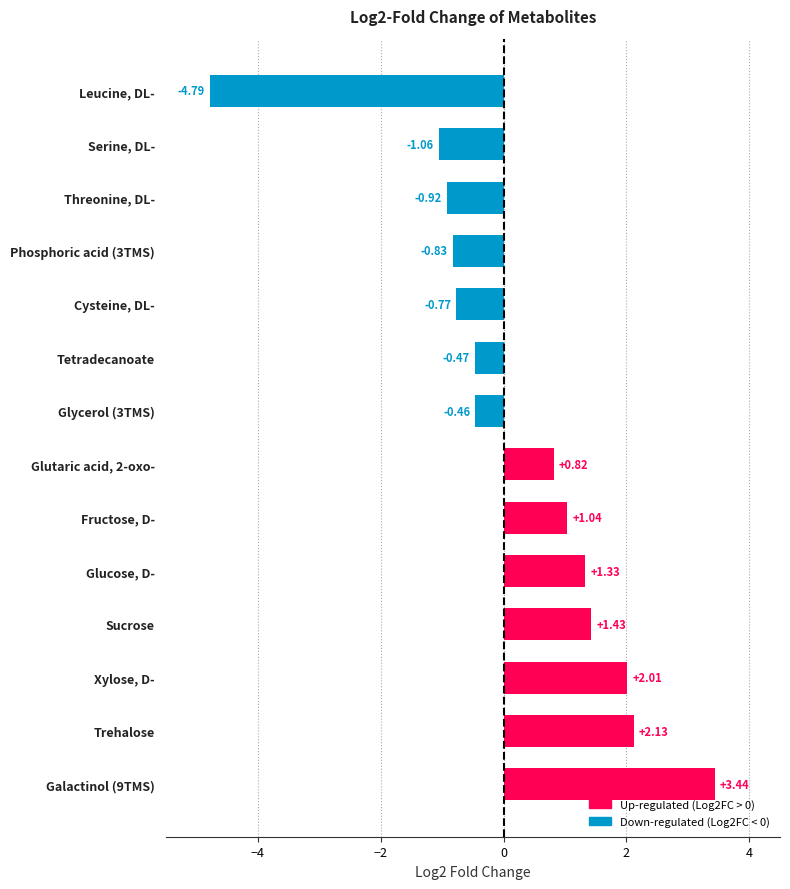

What is the difference between the maximum and minimum values?

8.2